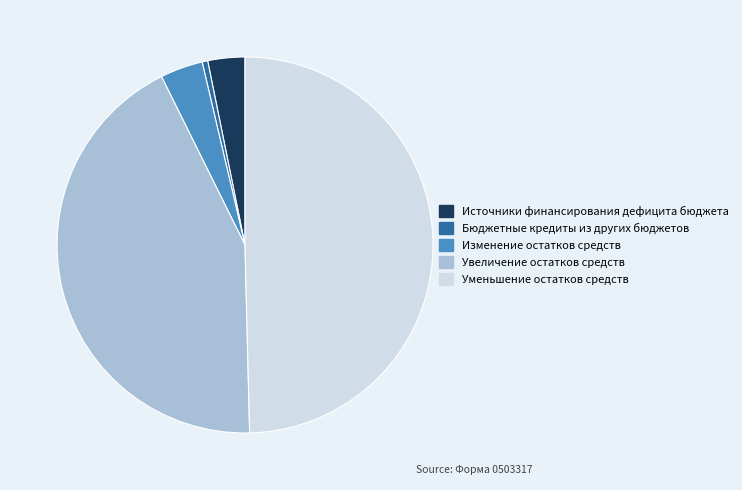

Combined, do Изменение остатков средств and Бюджетные кредиты из других бюджетов account for over 50%?

No